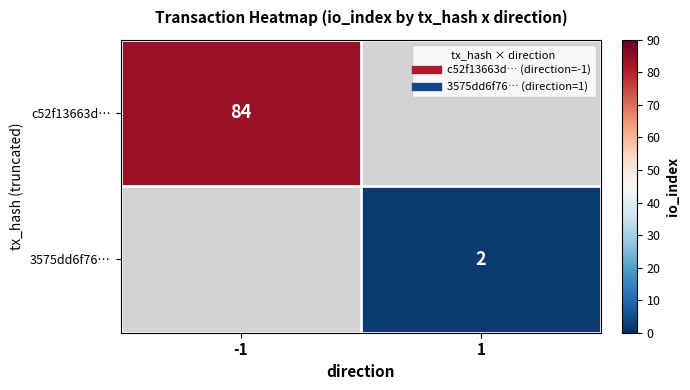

Is the value of c52f13663d… at -1 greater than the value of 3575dd6f76… at 1?

Yes